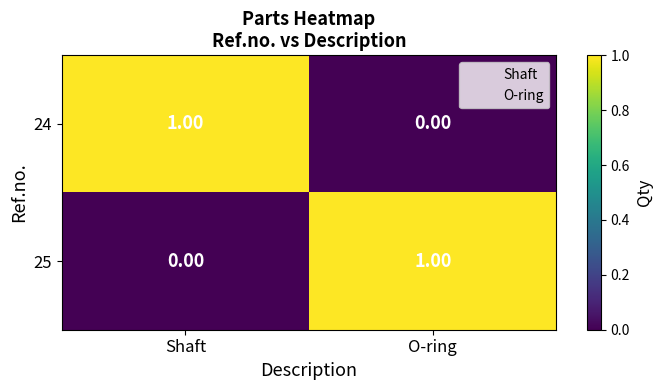

List the labels in order of 24 value, largest first.

Shaft, O-ring